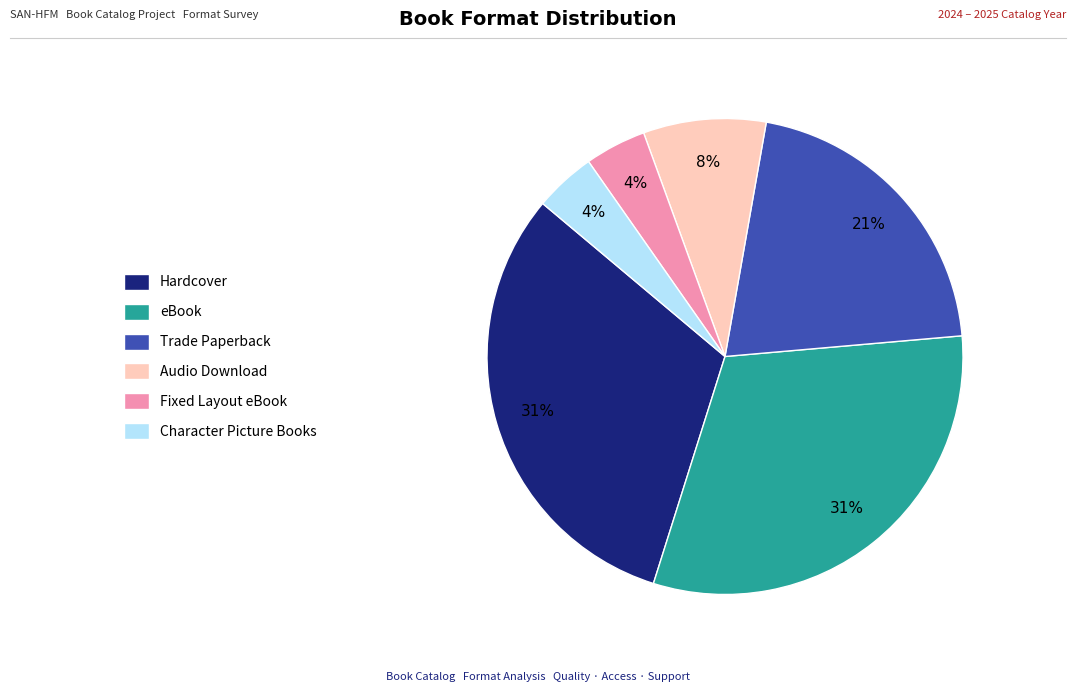

To the nearest percent, what is the average slice percentage?

17%